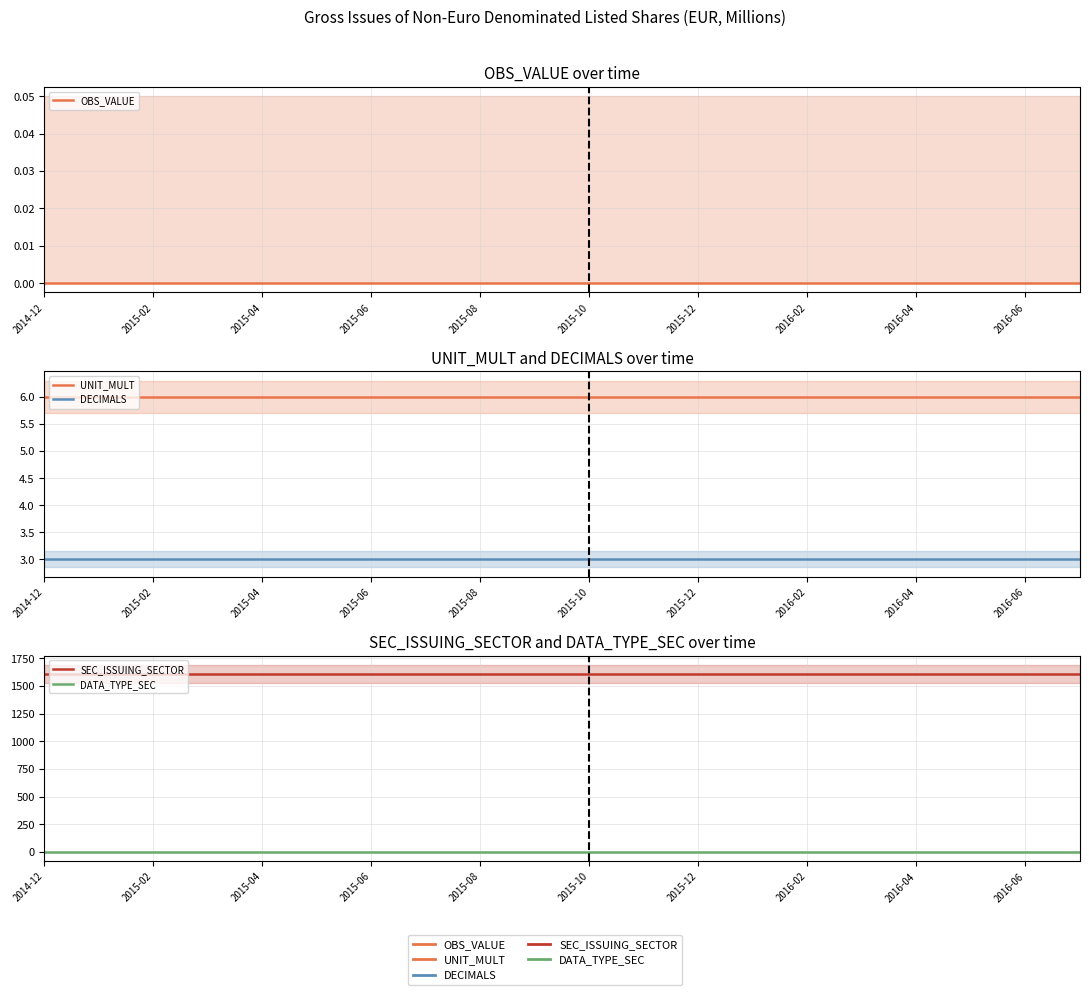

At how many categories does at least one series exceed 885?

20